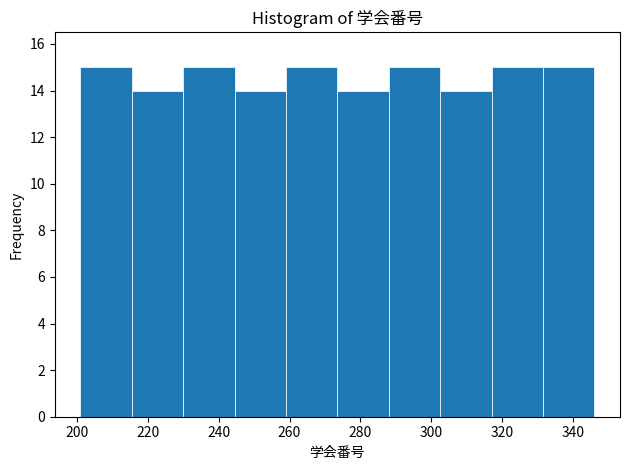

Reading left to right, list every bar in this chart as the range it spans on the x-axis followed by its height. Neither the bar edges nor the heights are printed on the chart, so give them approximately, as read against the axes.

201.0 to 215.5: 15
215.5 to 230.0: 14
230.0 to 244.5: 15
244.5 to 259.0: 14
259.0 to 273.5: 15
273.5 to 288.0: 14
288.0 to 302.5: 15
302.5 to 317.0: 14
317.0 to 331.5: 15
331.5 to 346.0: 15